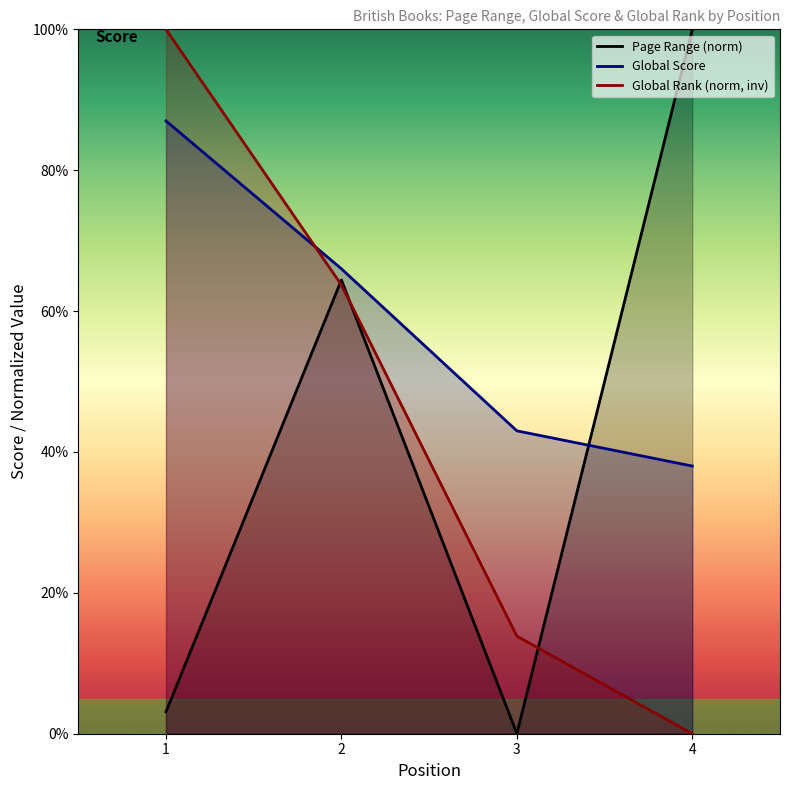

Which series changed the most between 3 and 4?

Page Range